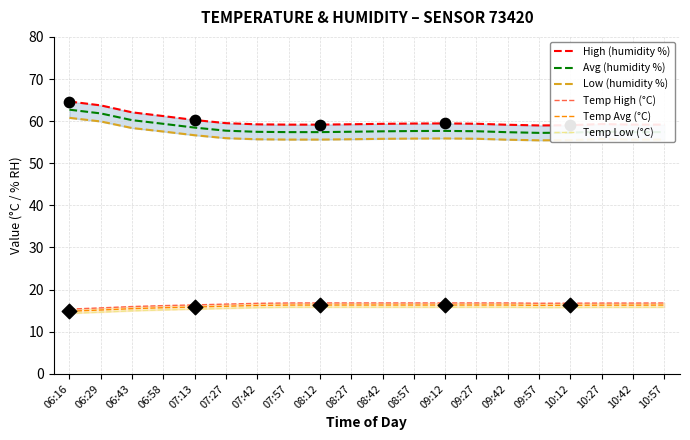

What is the total value across all series at 06:43?

227.1